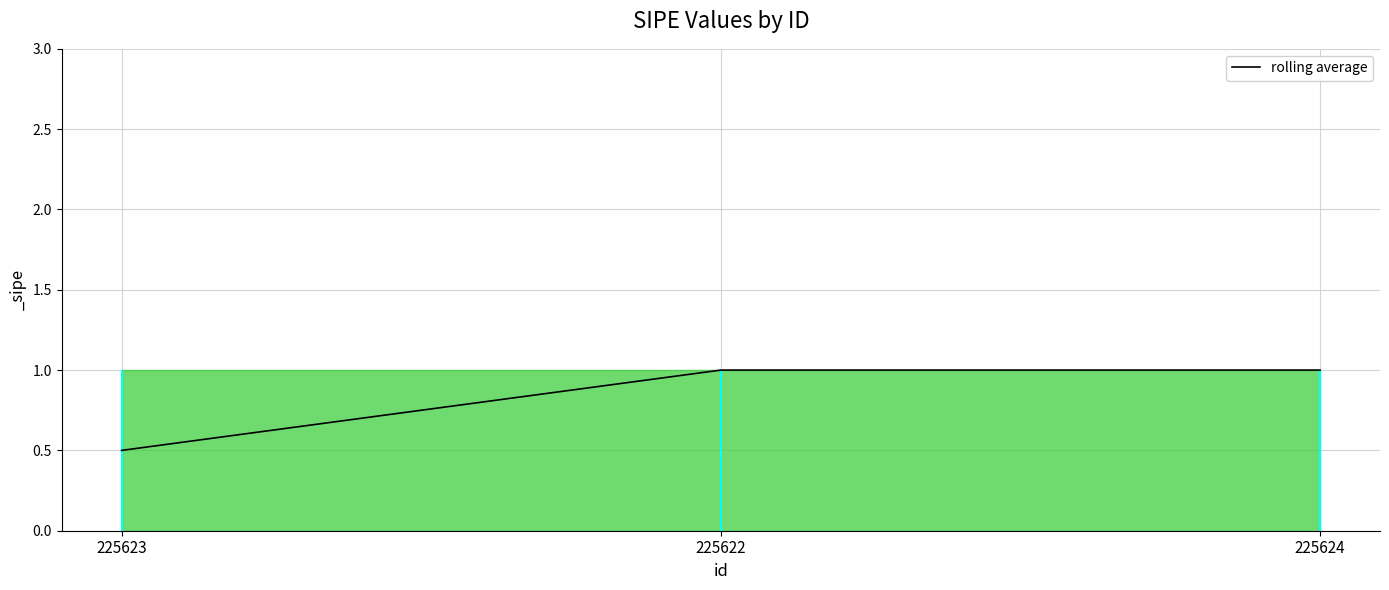

What position from the left is 225624?

3